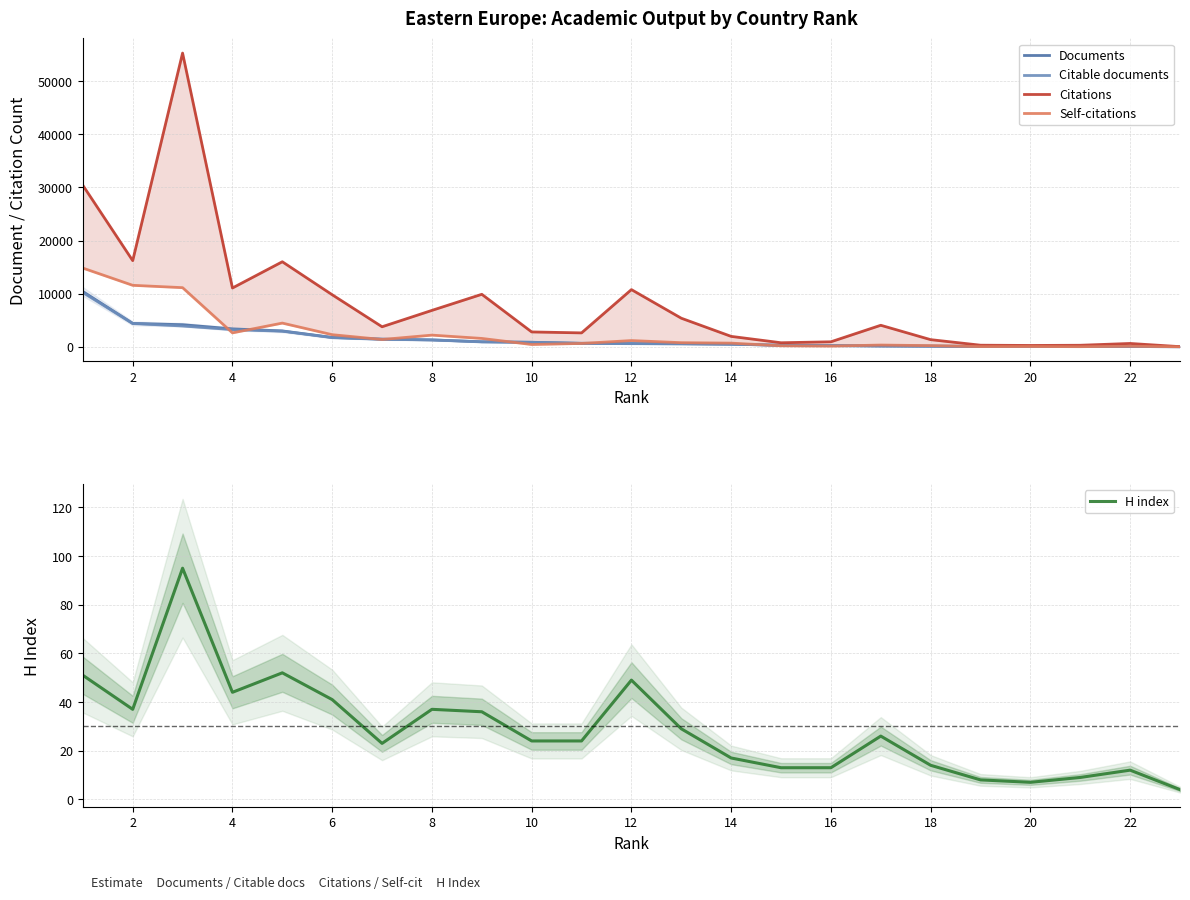

What is the highest value of the H index series?

95